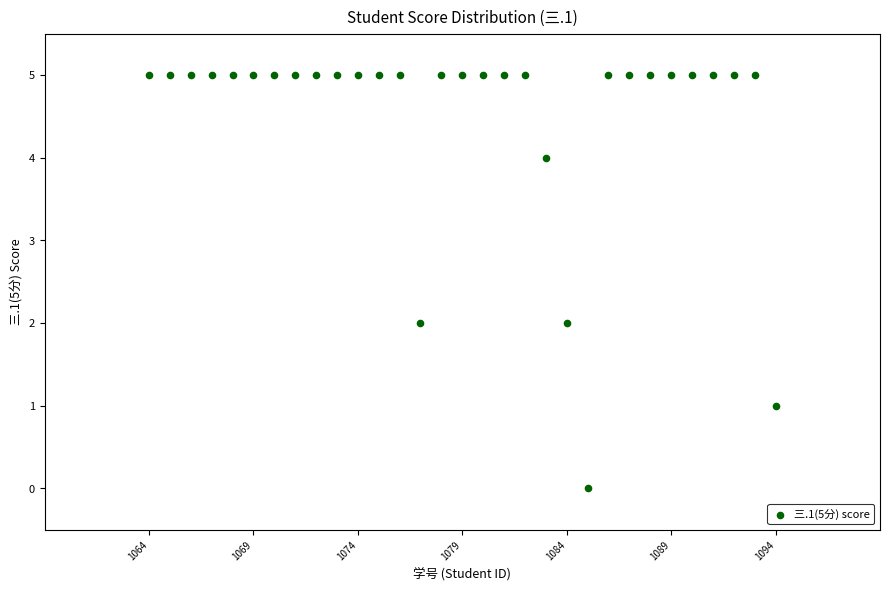

What is the range of Y values (max minus min)?

5